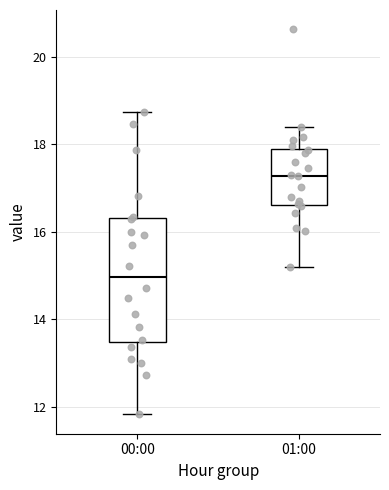

Which box has the lowest median line?

00:00